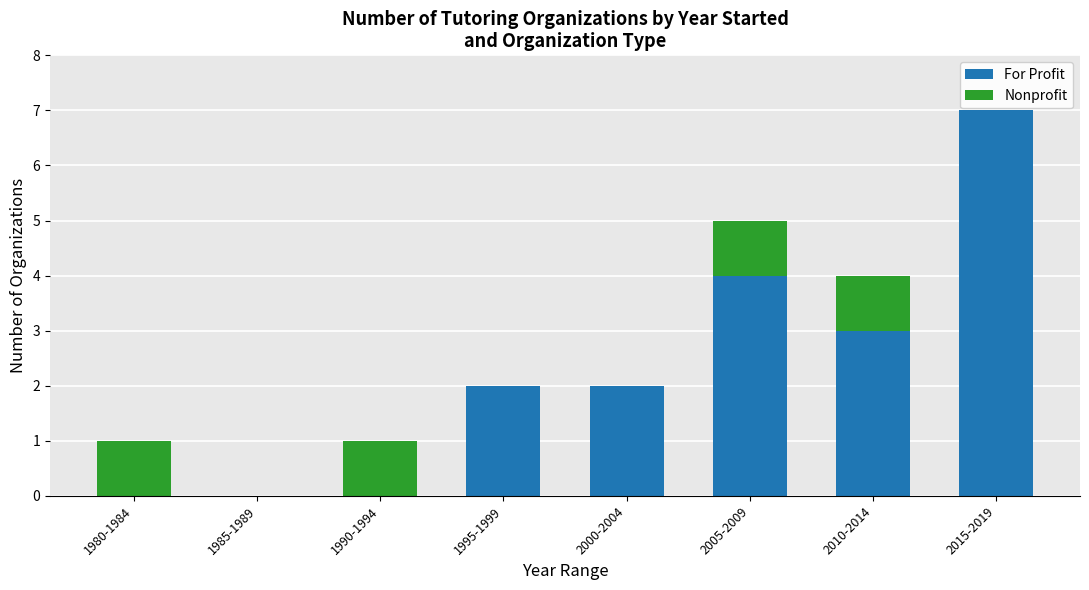

What is the maximum value for For Profit?

7